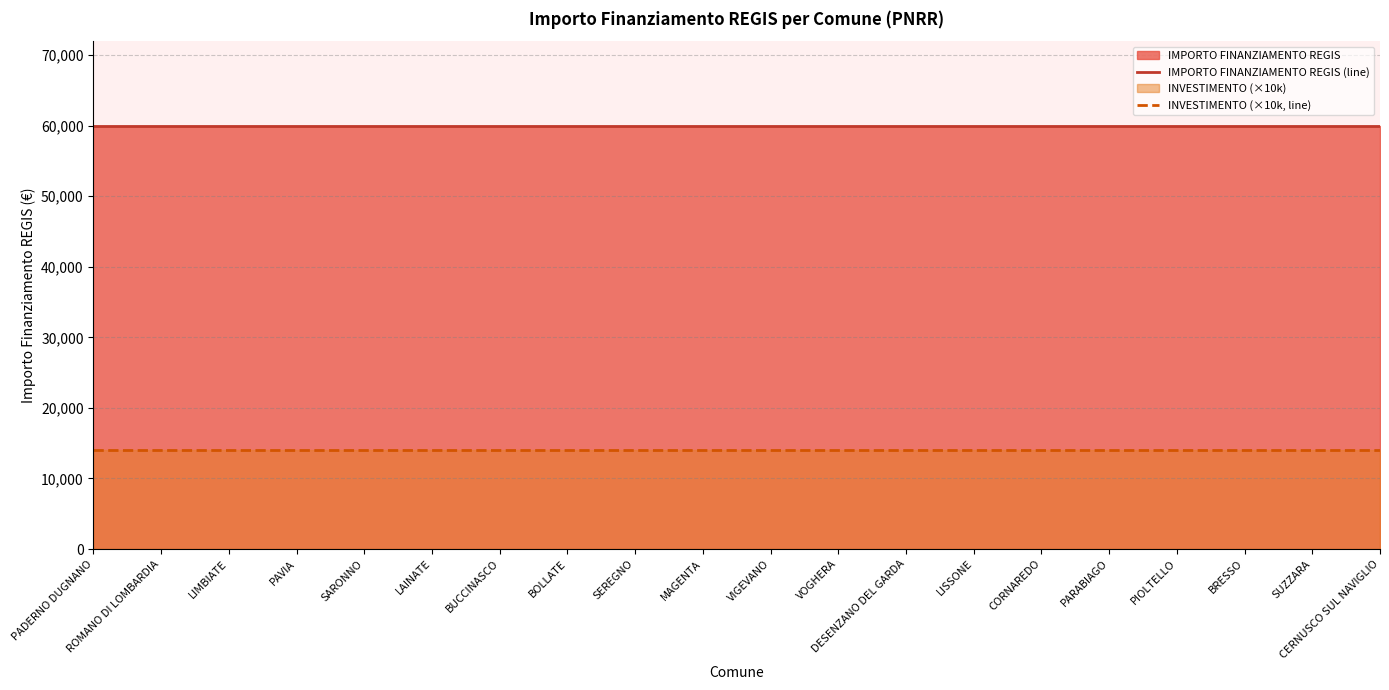

What is the total value across all series at BUCCINASCO?

73966